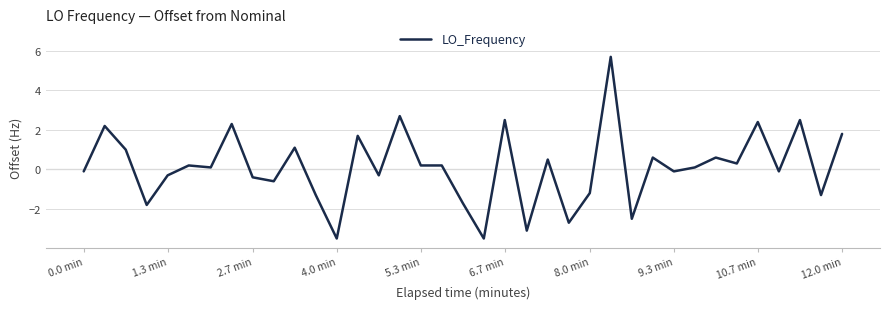

What is the difference between the maximum and minimum values?

9.2